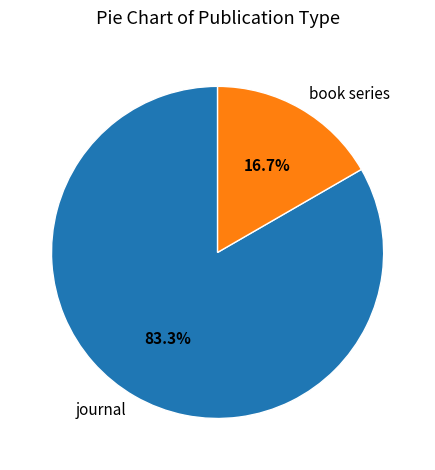

Count the number of slices in the pie.

2